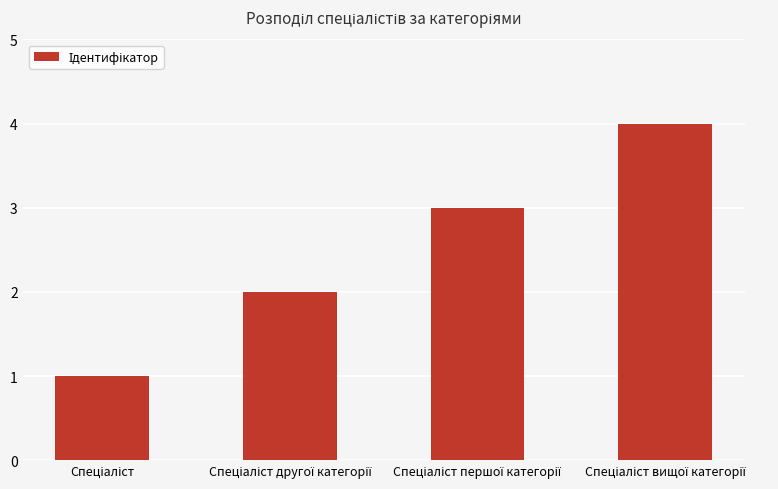

What is the value of the 3rd bar from the left?

3